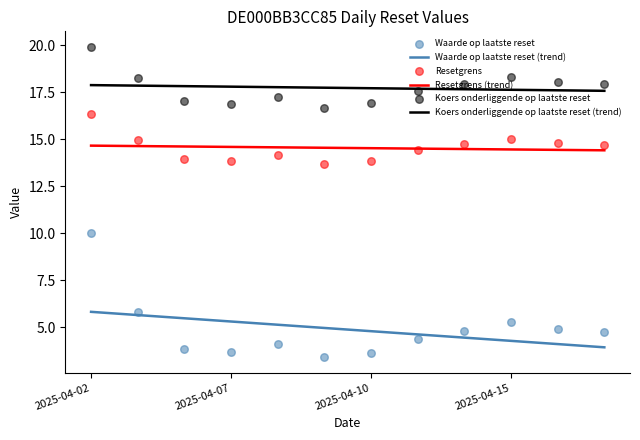

Which series reaches the minimum Y coordinate?

Waarde op laatste reset